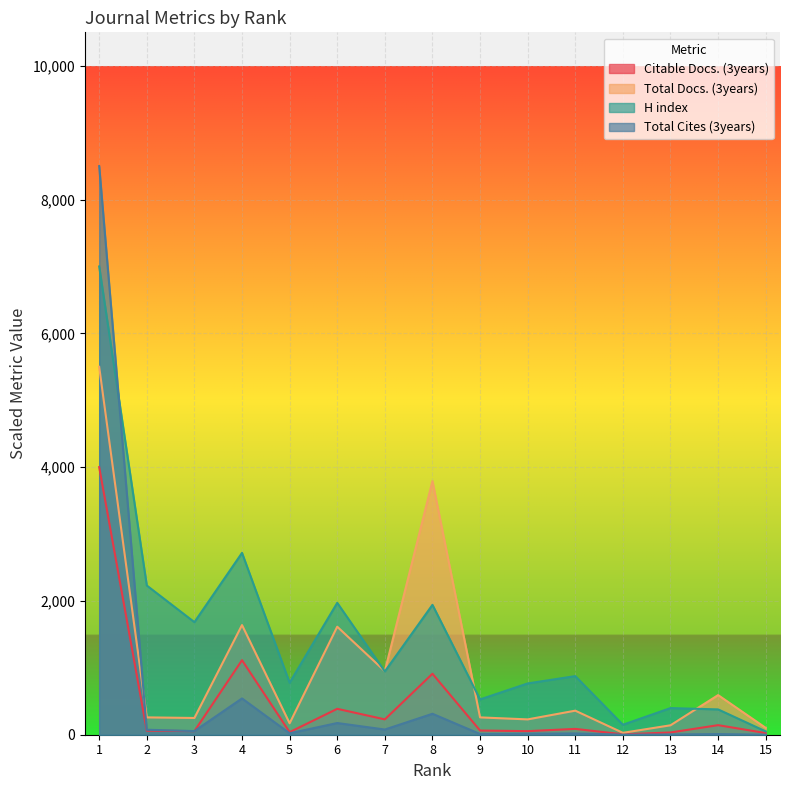

Rank the series by their maximum value, from highest to lowest.

Total Cites (3years), H index, Total Docs. (3years), Citable Docs. (3years)